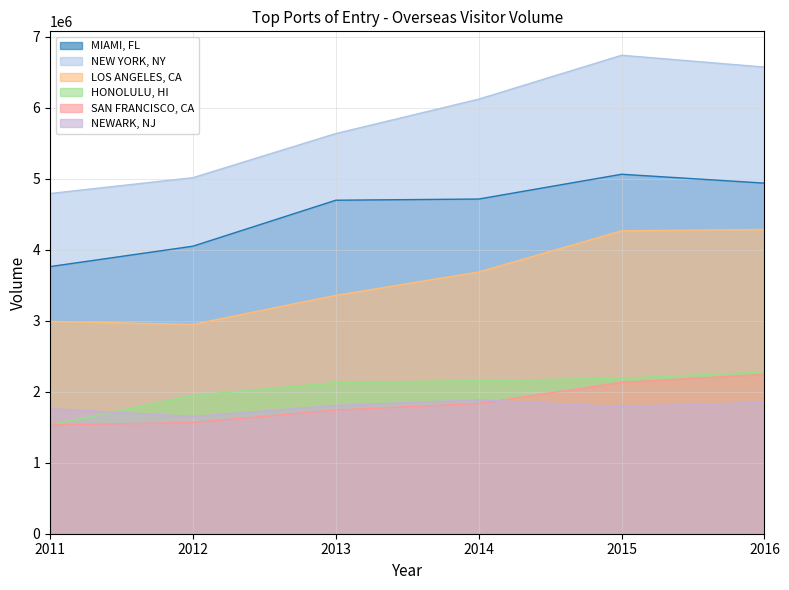

True or false: SAN FRANCISCO, CA and NEW YORK, NY intersect in this chart.

False